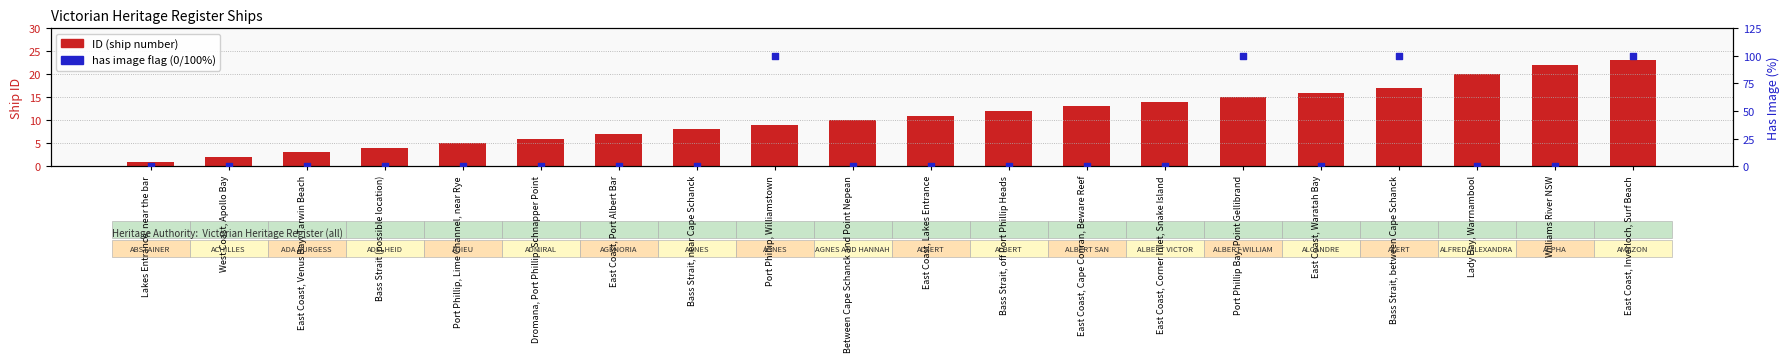

Which series contains the highest Y value?

has image (0/100%)